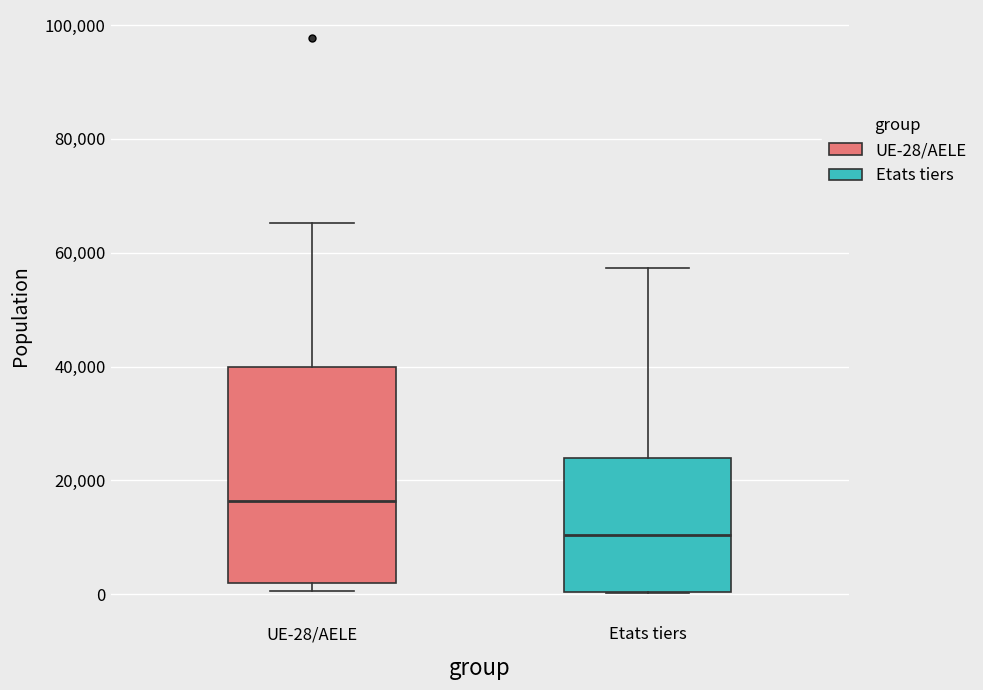

Reading left to right, read every box against the y-axis: the position of its median line, the range the box covers, and the ends of its whiskers. The values are not printed on the chart, so give them approximately, as read against the axis.

UE-28/AELE: median 16000, box 2000 to 40000, whiskers 0 to 66000
Etats tiers: median 10000, box 0 to 24000, whiskers 0 to 58000